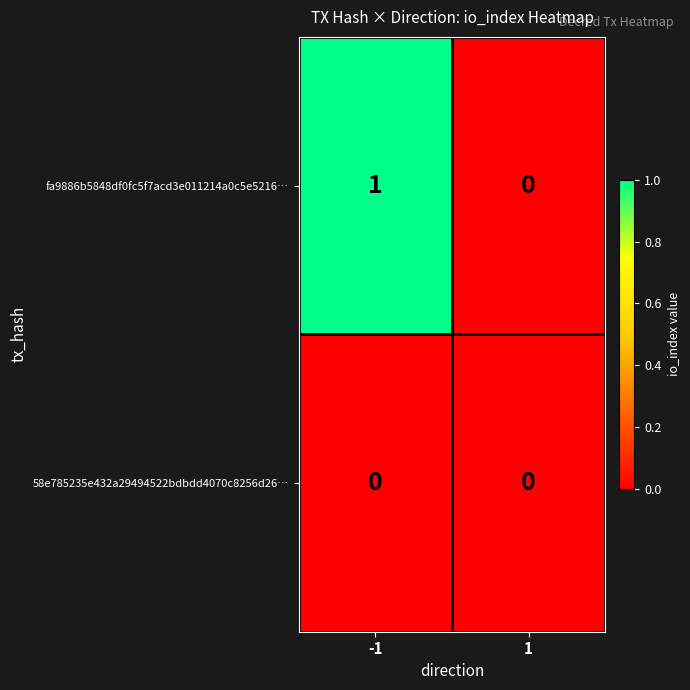

List the labels in order of fa9886b5848df0fc5f7acd3e011214a0c5e5216… value, largest first.

-1, 1